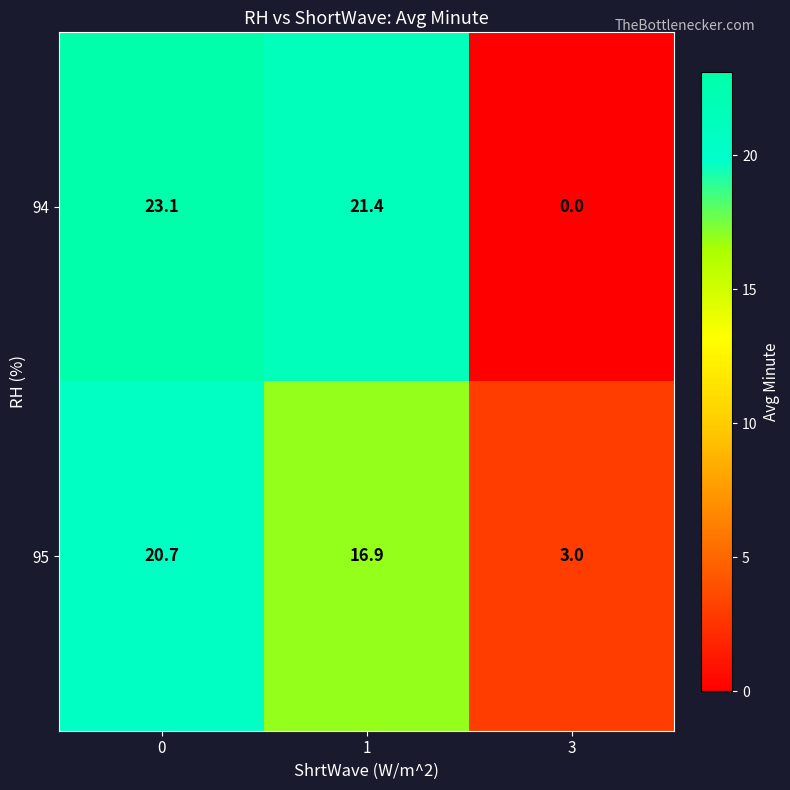

What is the average value of the 94 series?

14.8